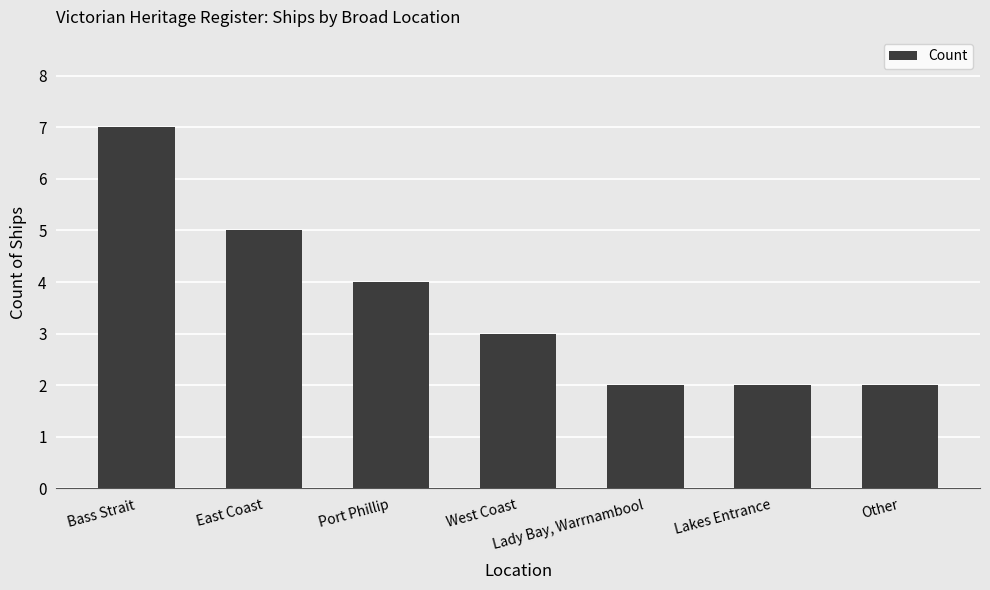

What is the maximum value shown in the chart?

7